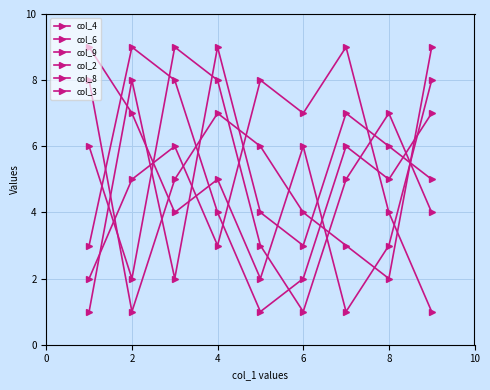

What is the sum of all col_8 values?

45